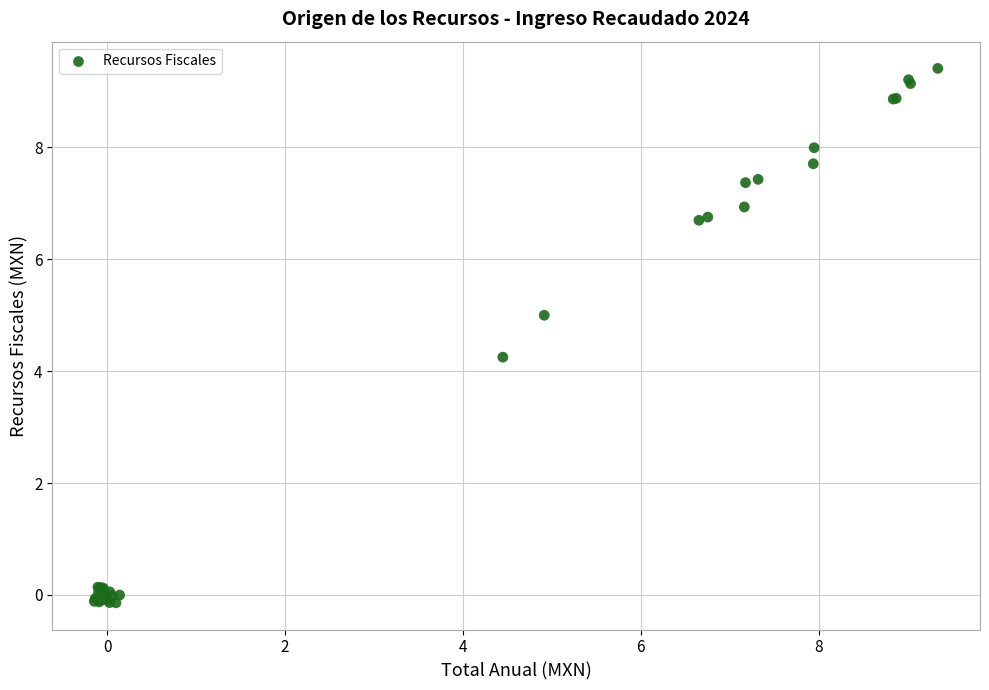

What Y value in the scatter plot is closest to 4?

4.2